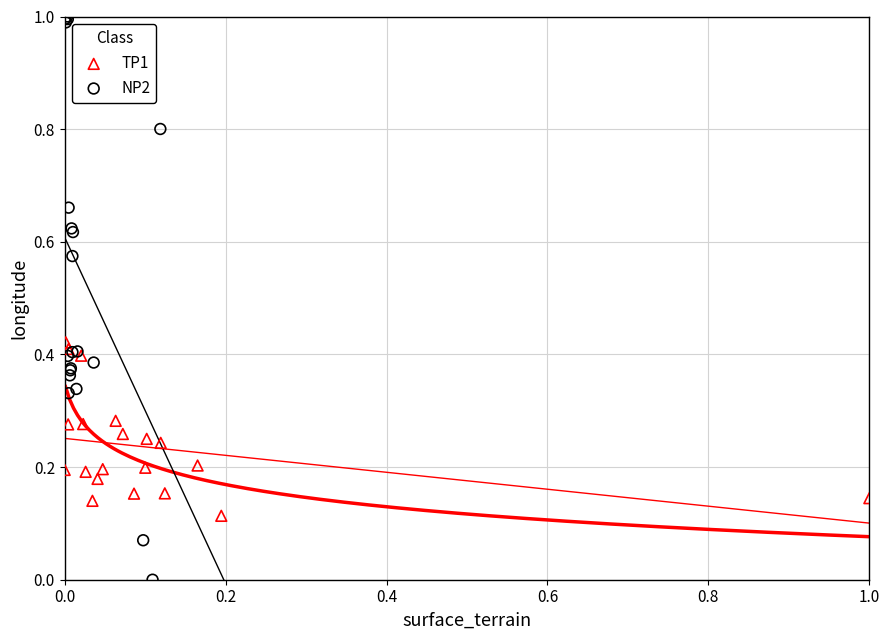

What are all the series names shown in the legend?

TP1, NP2